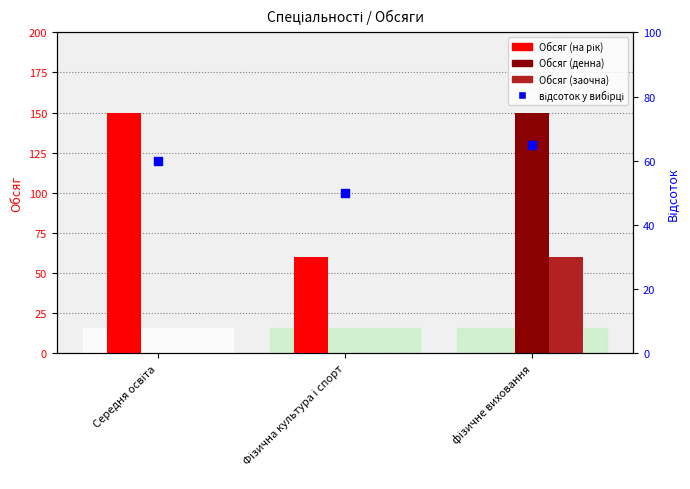

What are all the series names shown in the legend?

Обсяг (на рік), Обсяг (денна), Обсяг (заочна), відсоток у вибірці